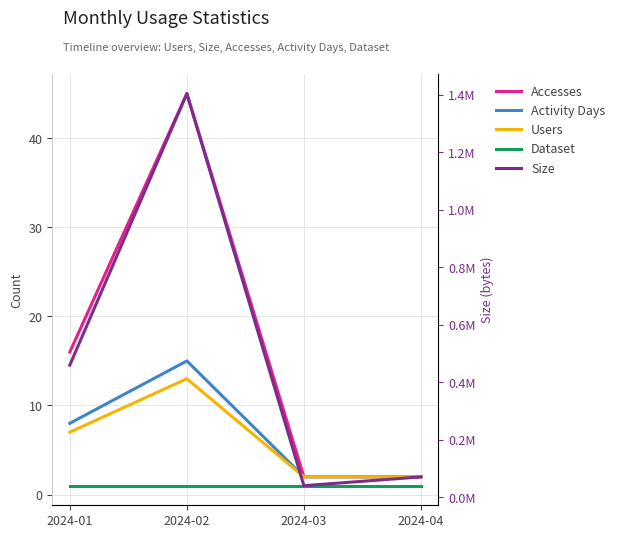

Which label corresponds to the largest value in the chart?

2024-02